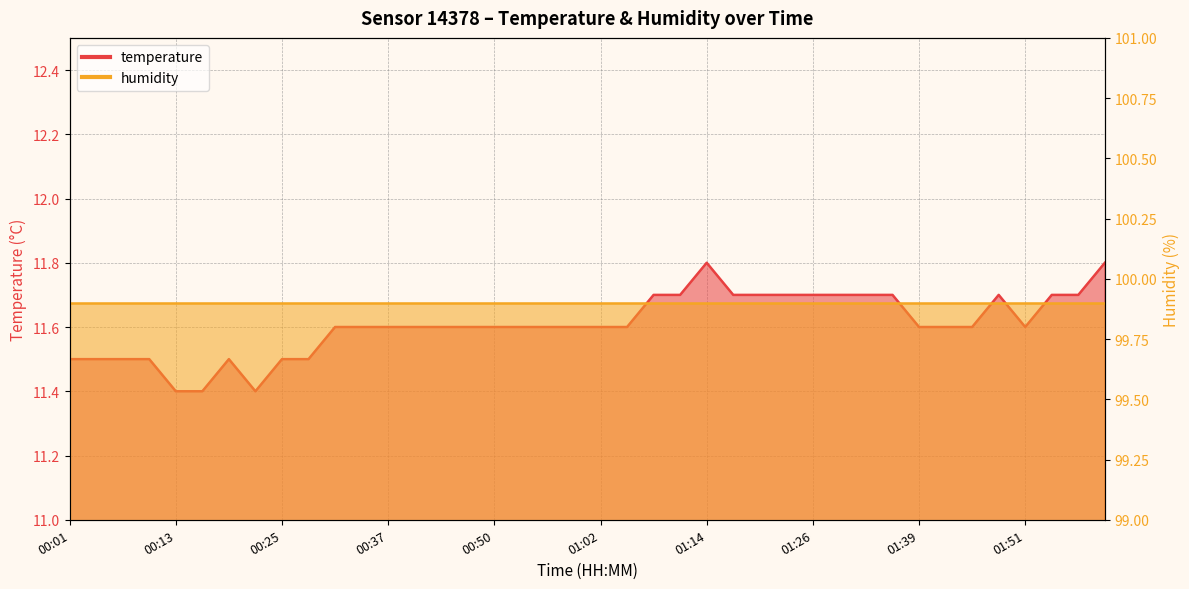

Reading left to right, what are all the values shown in this chart?

00:01=11.5	00:04=11.5	00:07=11.5	00:10=11.5	00:13=11.4	00:16=11.4	00:19=11.5	00:22=11.4	00:25=11.5	00:28=11.5	00:31=11.6	00:34=11.6	00:37=11.6	00:40=11.6	00:43=11.6	00:47=11.6	00:50=11.6	00:53=11.6	00:56=11.6	00:59=11.6	01:02=11.6	01:05=11.6	01:08=11.7	01:11=11.7	01:14=11.8	01:17=11.7	01:20=11.7	01:23=11.7	01:26=11.7	01:29=11.7	01:32=11.7	01:36=11.7	01:39=11.6	01:42=11.6	01:45=11.6	01:48=11.7	01:51=11.6	01:54=11.7	01:57=11.7	02:00=11.8